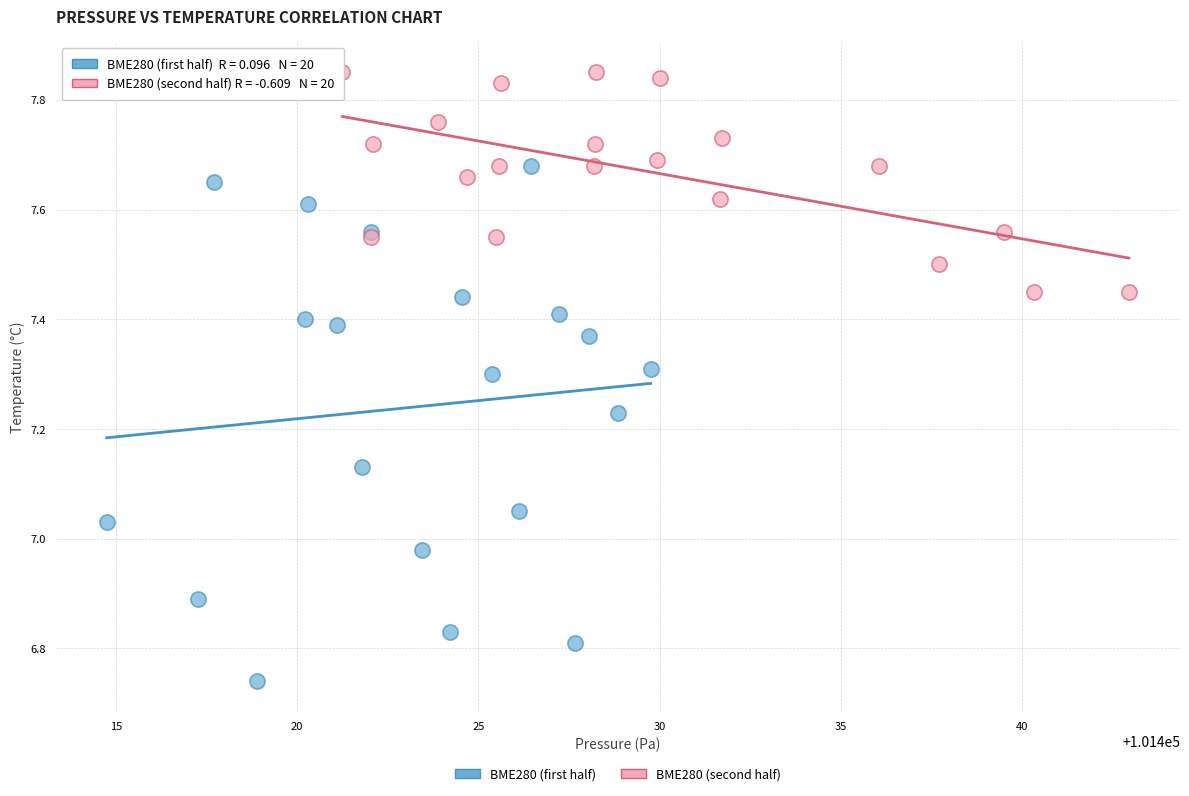

Which series has the largest Y range (max minus min)?

BME280 (first half)